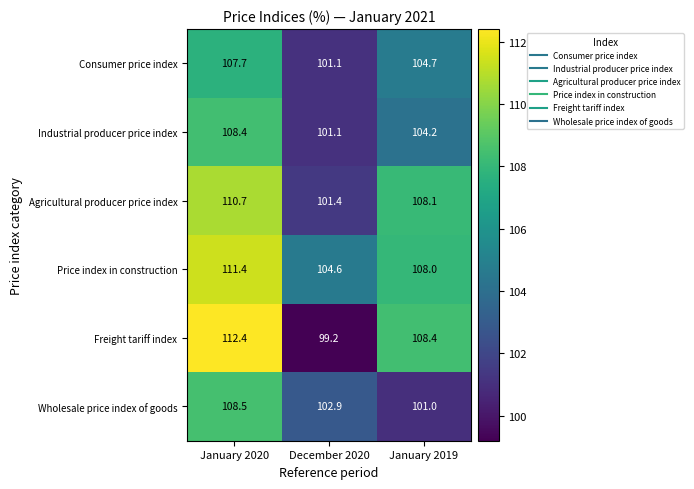

Which series has the largest total across all categories?

Price index in construction